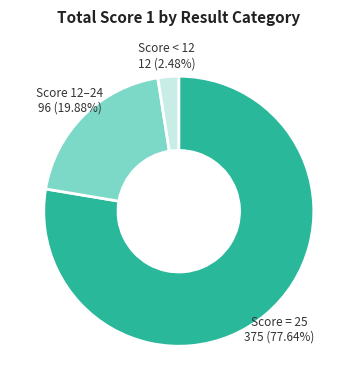

Does any single category account for the majority?

Yes